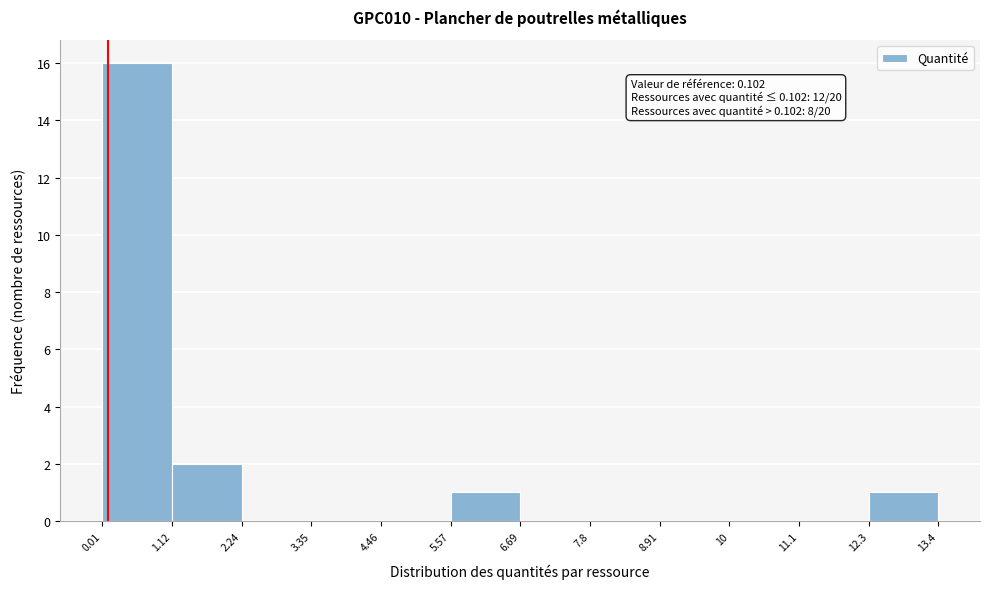

Over which range of the x-axis is the bar tallest?

0.01 to 1.12